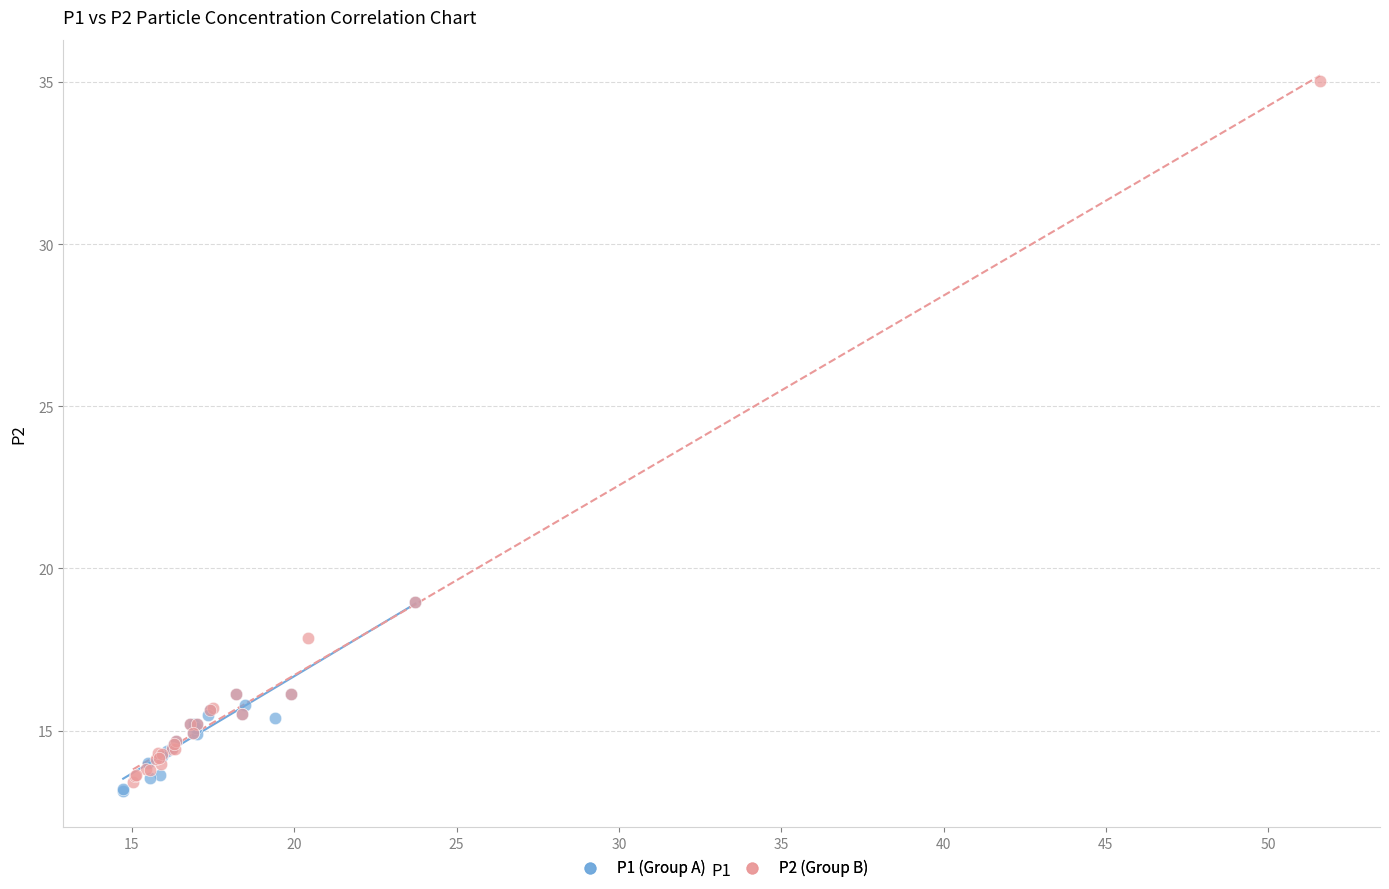

Which series has the largest Y range (max minus min)?

P2 (Group B)